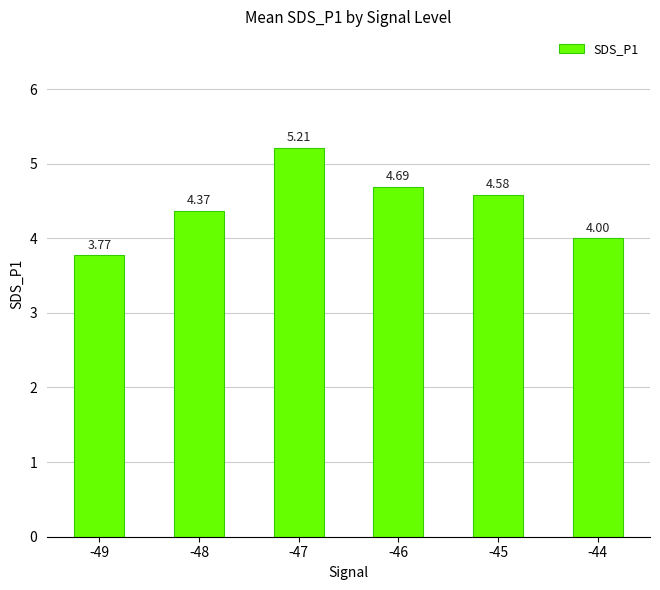

List the labels in order of value, largest first.

-47, -46, -45, -48, -44, -49